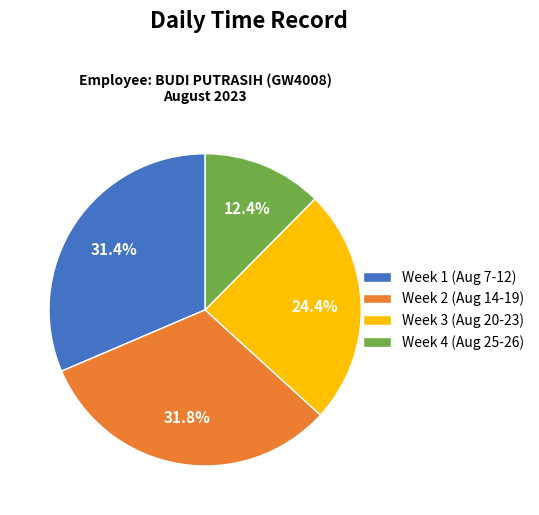

What is the ratio of the value at Week 4 (Aug 25-26) to the value at Week 1 (Aug 7-12)?

0.4